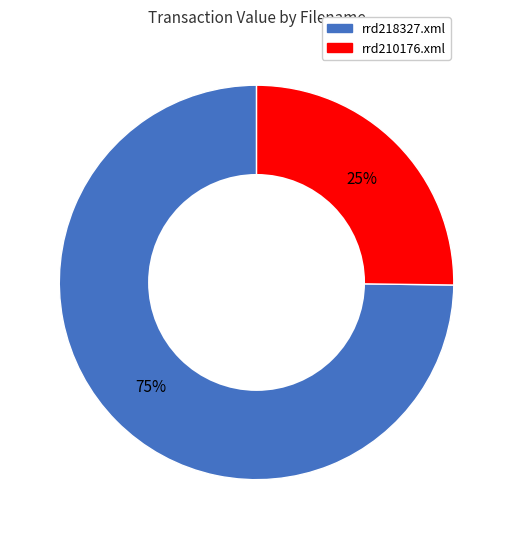

Which category has the biggest portion of the pie?

rrd218327.xml